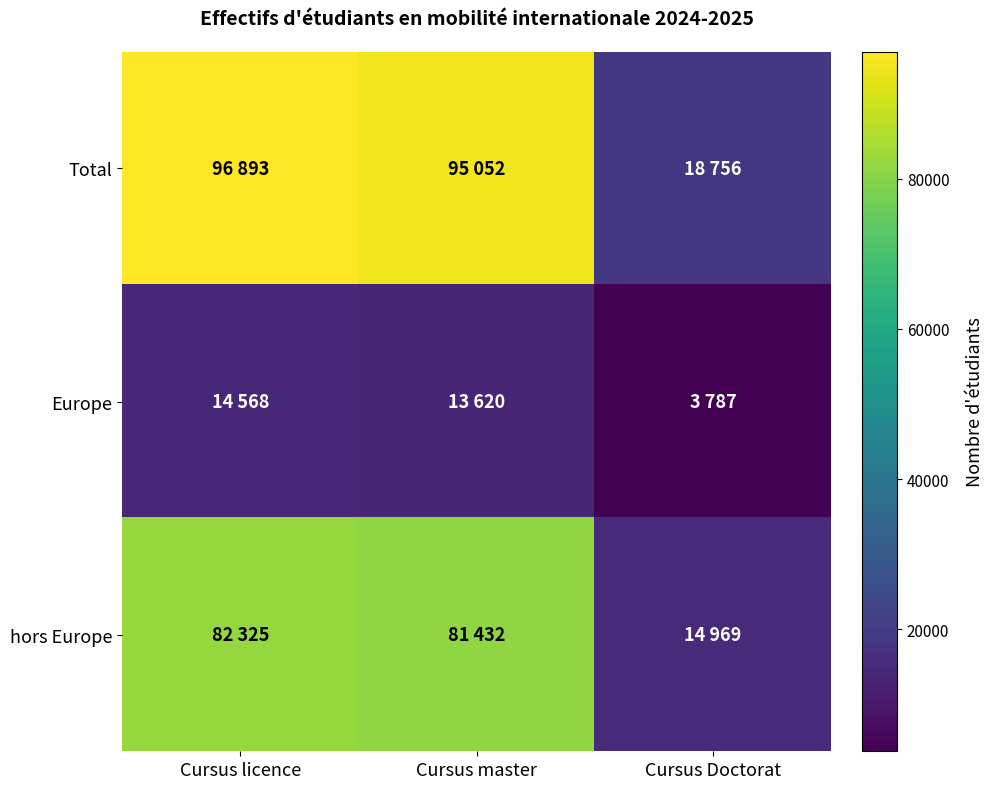

Reading left to right, transcribe all the data shown in this chart.

Total: Cursus licence=96893	Cursus master=95052	Cursus Doctorat=18756
Europe: Cursus licence=14568	Cursus master=13620	Cursus Doctorat=3787
hors Europe: Cursus licence=82325	Cursus master=81432	Cursus Doctorat=14969